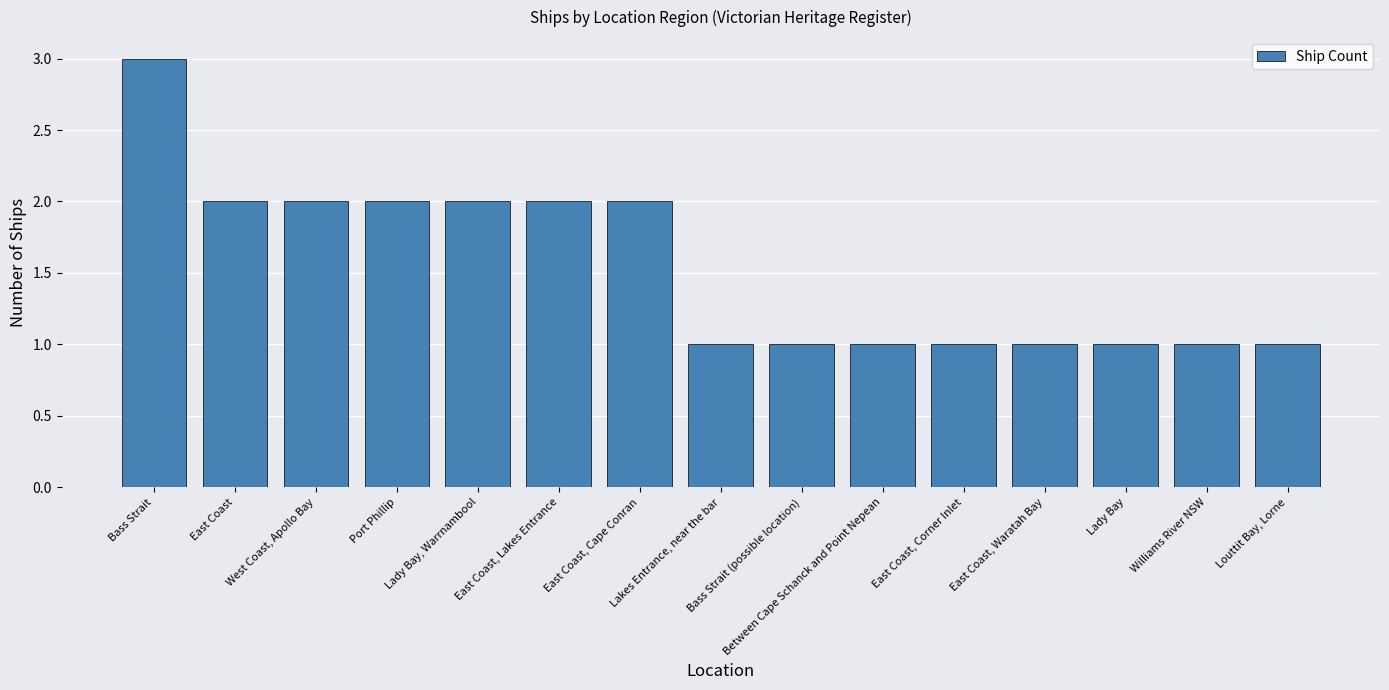

What is the sum of all values?

23